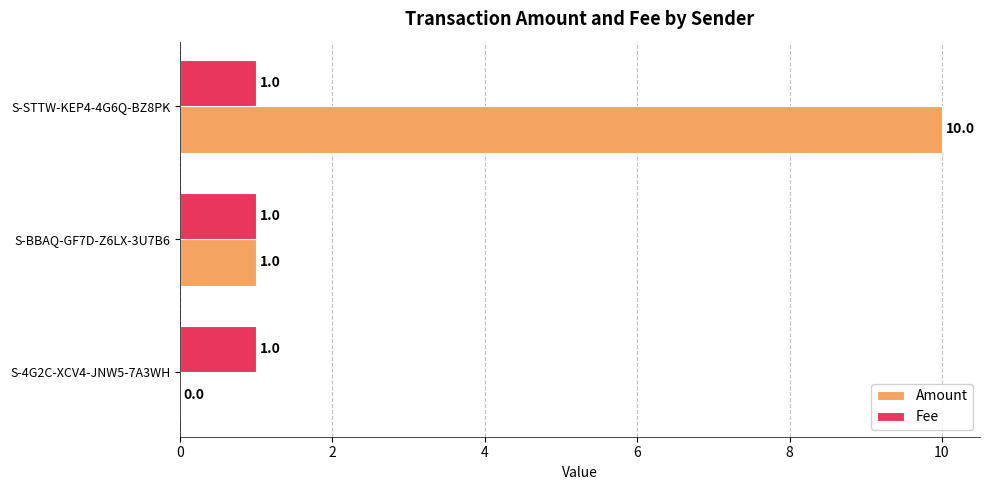

Read the Amount value at S-STTW-KEP4-4G6Q-BZ8PK, to the nearest 5.

10